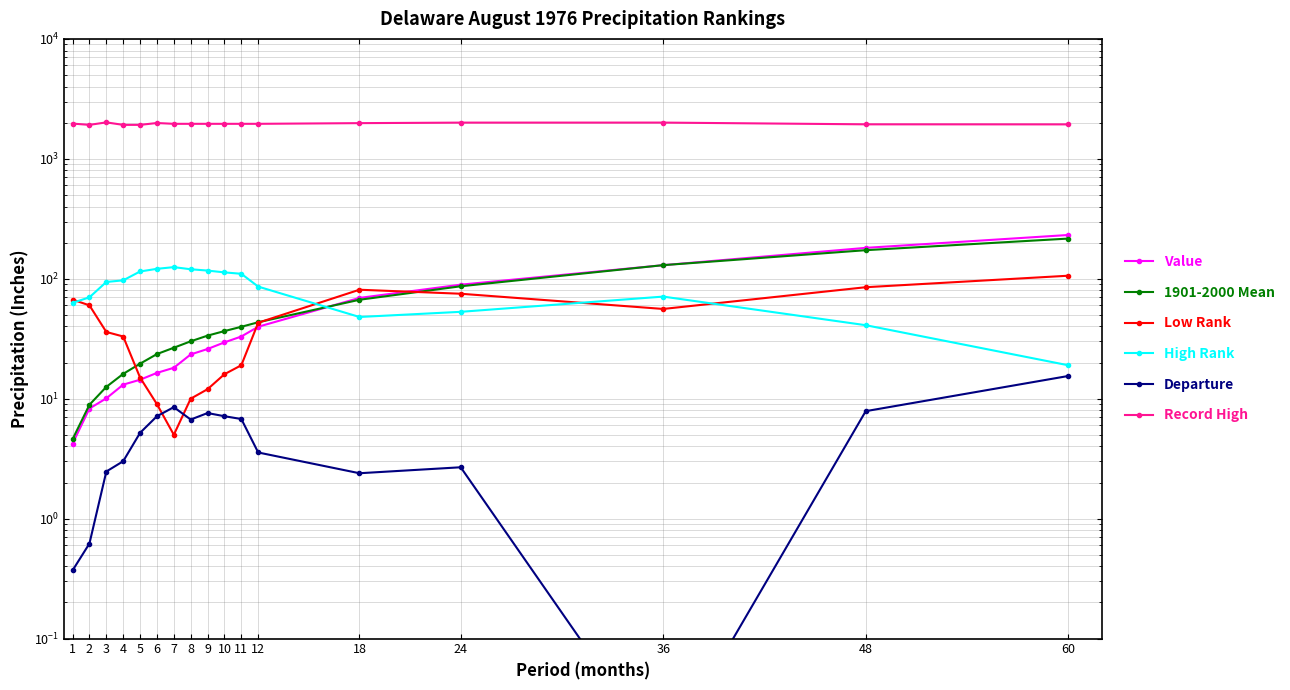

Does the chart display data point markers on the line(s)?

Yes